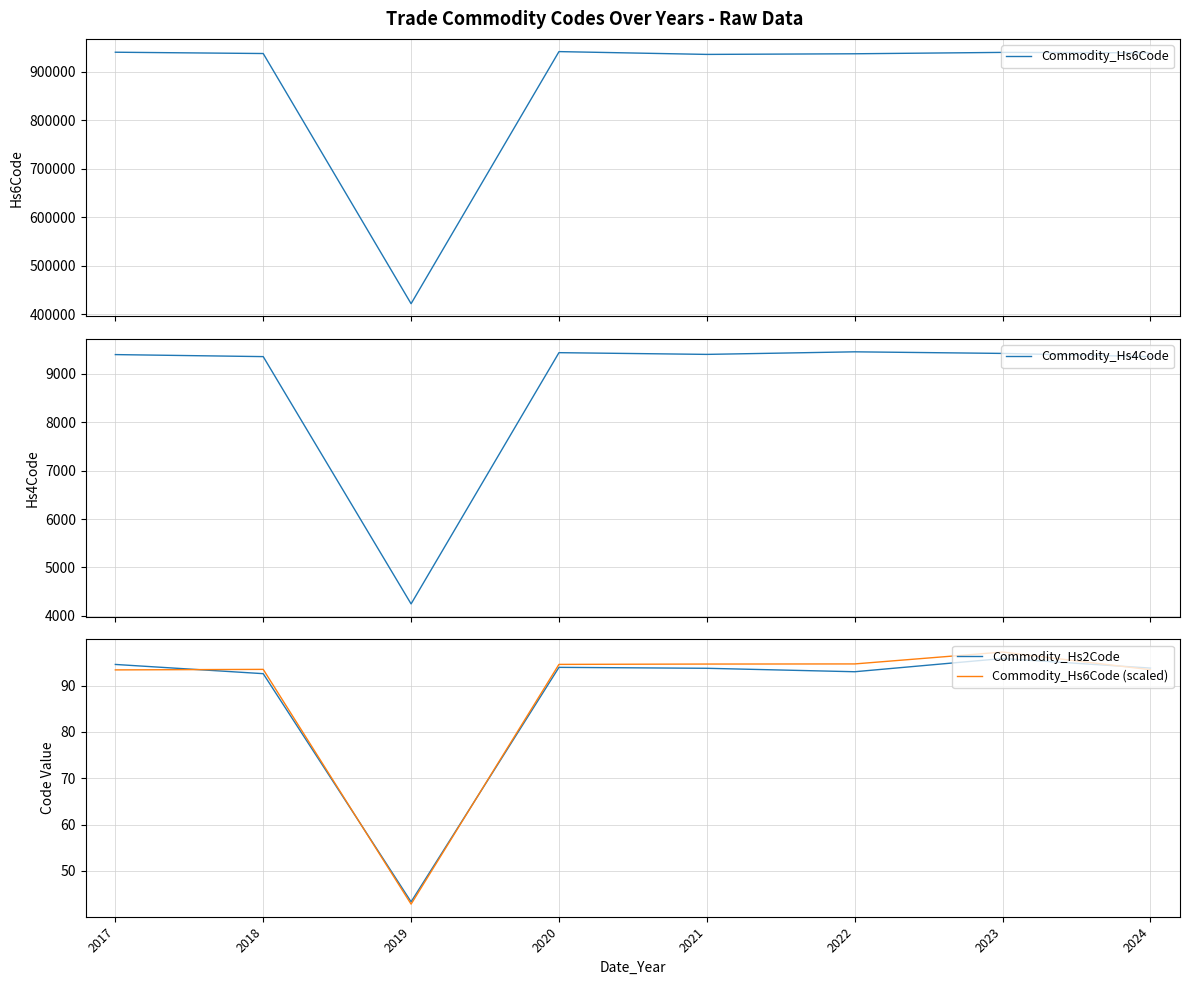

True or false: Commodity_Hs2Code and Commodity_Hs4Code cross at least once.

False